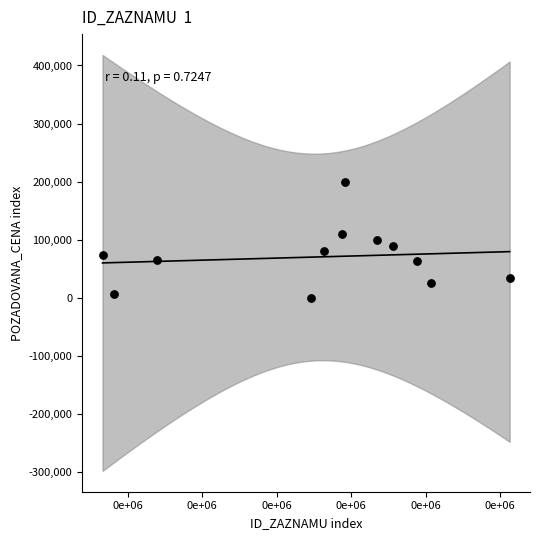

What is the average Y value?

70607